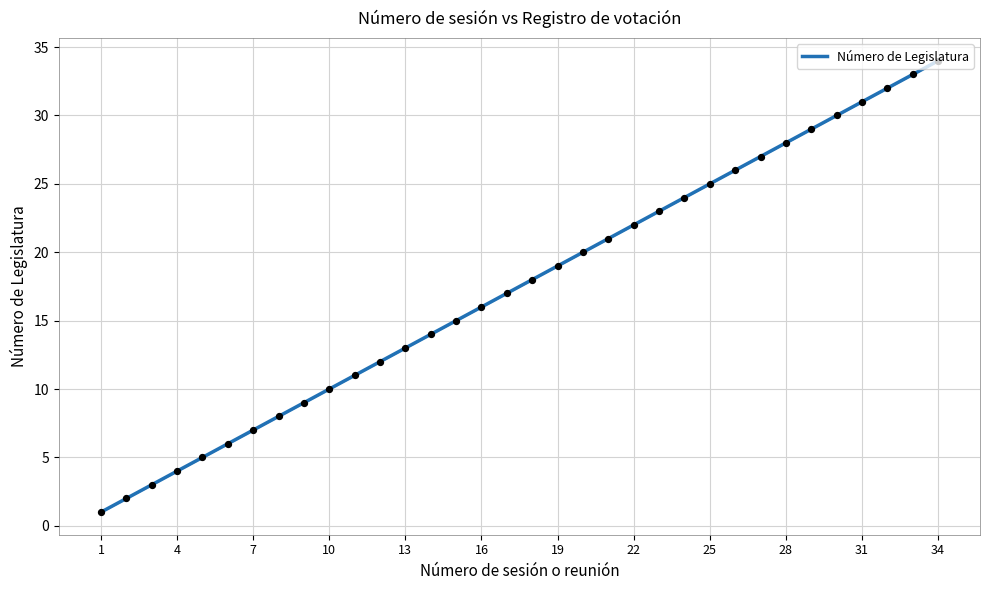

Which has a higher value, 5 or 7?

7